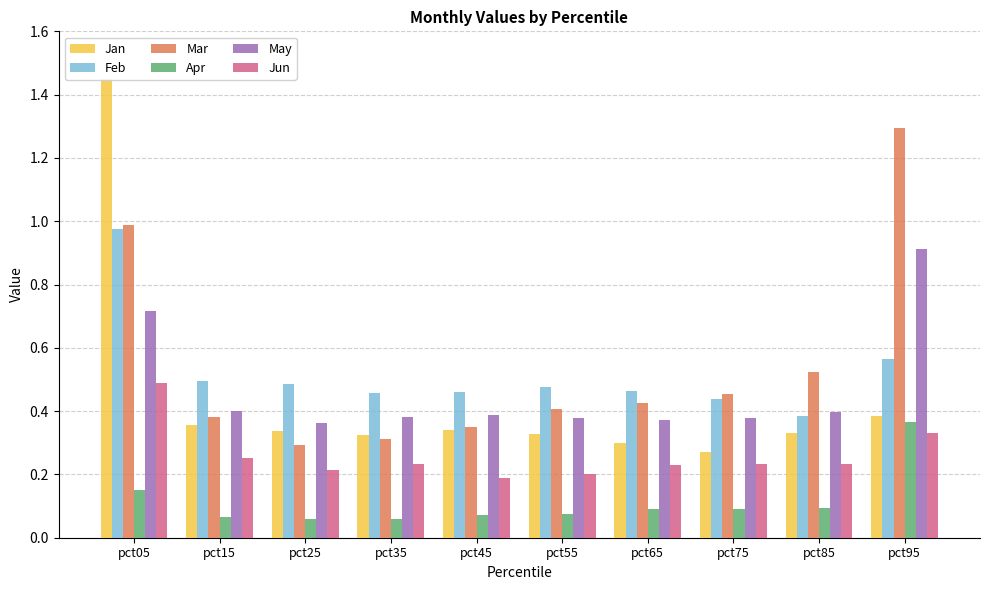

Which category has the lowest value in the May series?

pct25